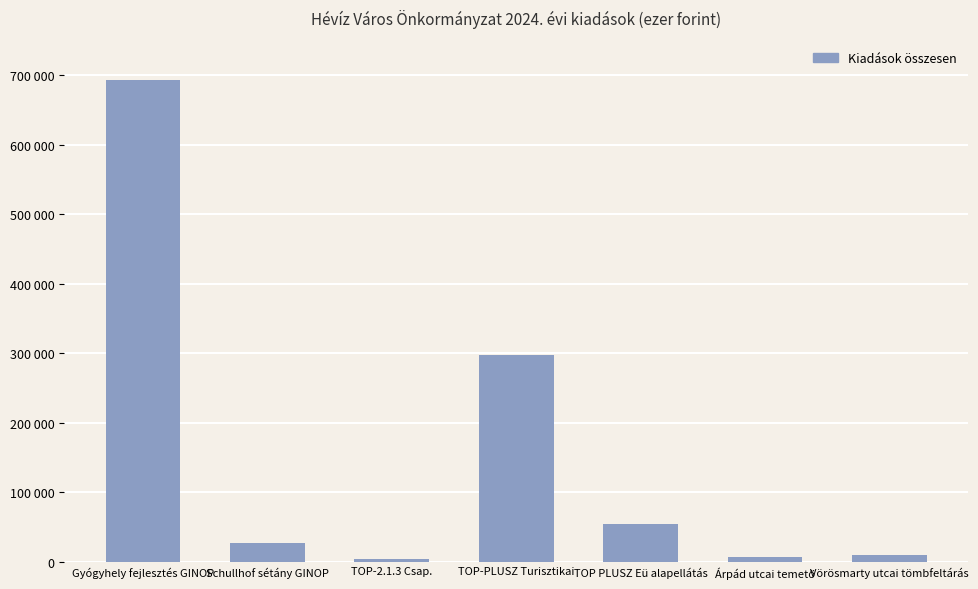

Reading left to right, extract all data points from this chart.

693518	27385	4234	296752	54390	6441	10160